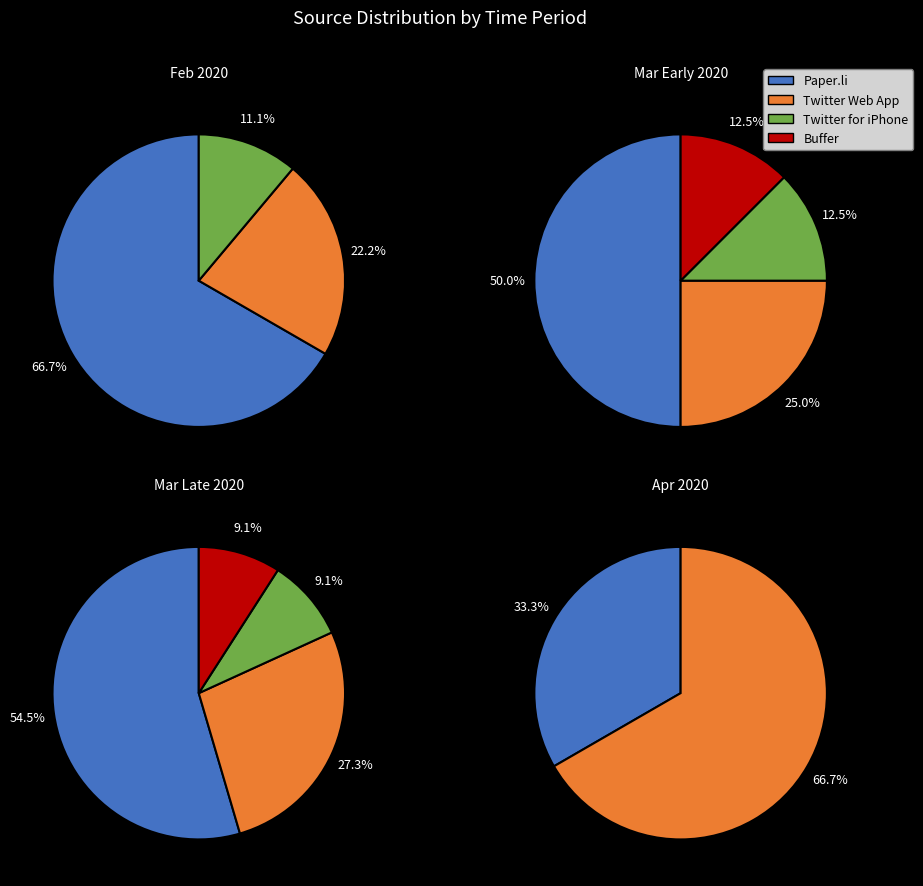

Count the number of slices in the pie.

4